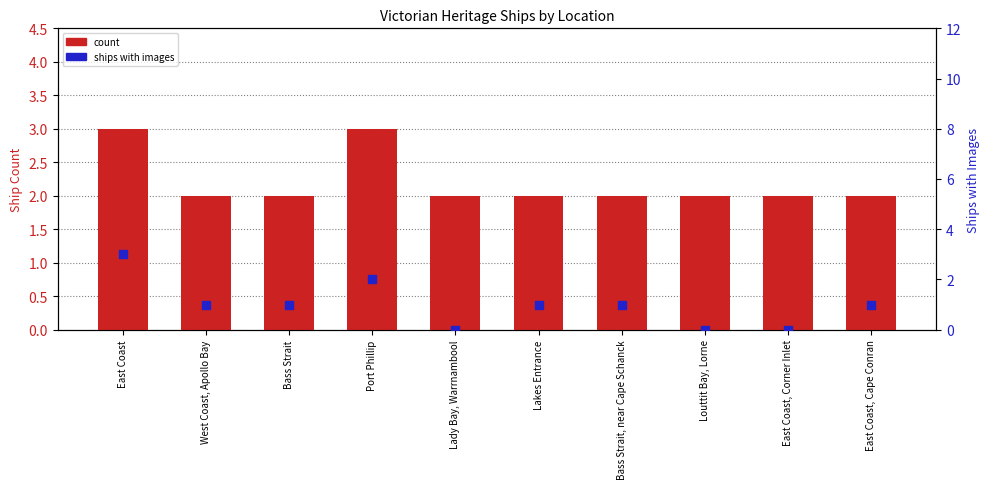

At which category is the sum across all series the highest?

East Coast